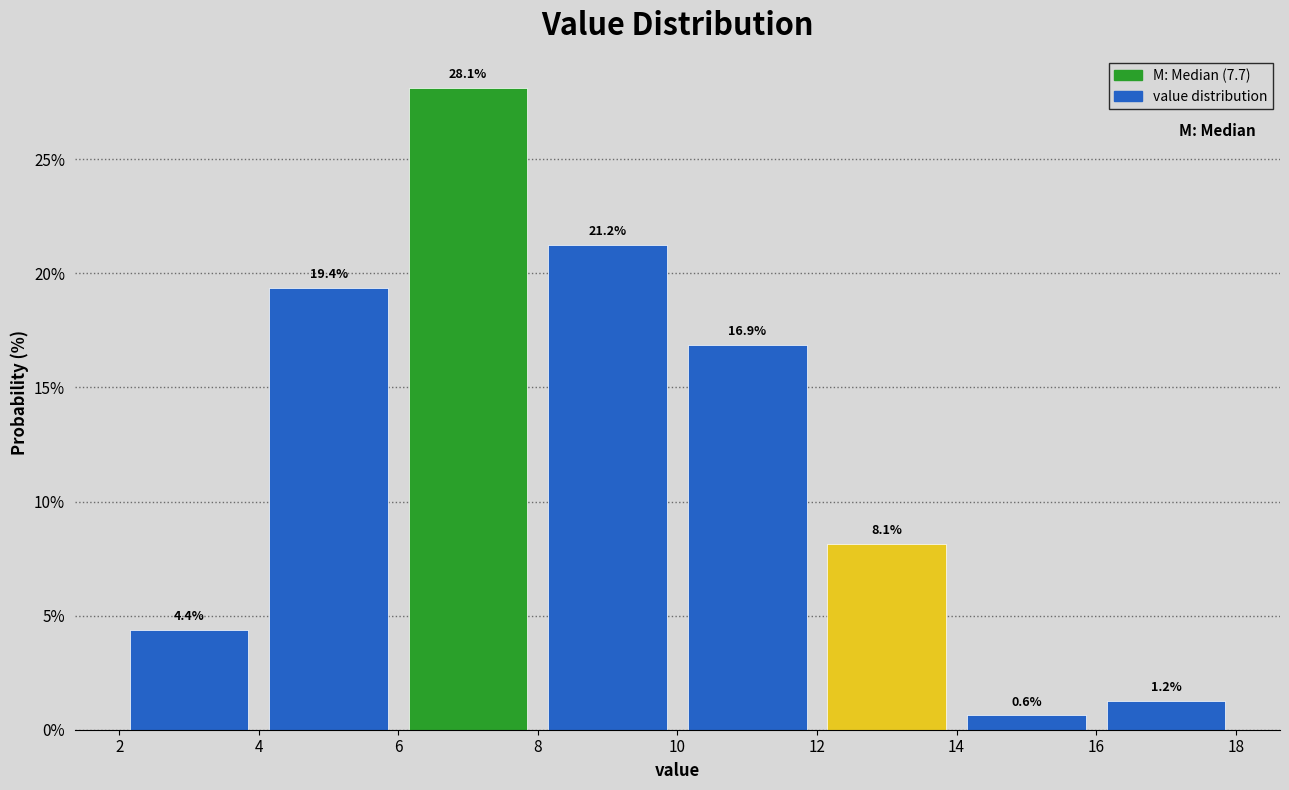

Reading left to right, transcribe this chart: for each bar, give the range it covers on the x-axis and its height.

2 to 4: 4.4
4 to 6: 19.4
6 to 8: 28.1
8 to 10: 21.2
10 to 12: 16.9
12 to 14: 8.1
14 to 16: 0.6
16 to 18: 1.2